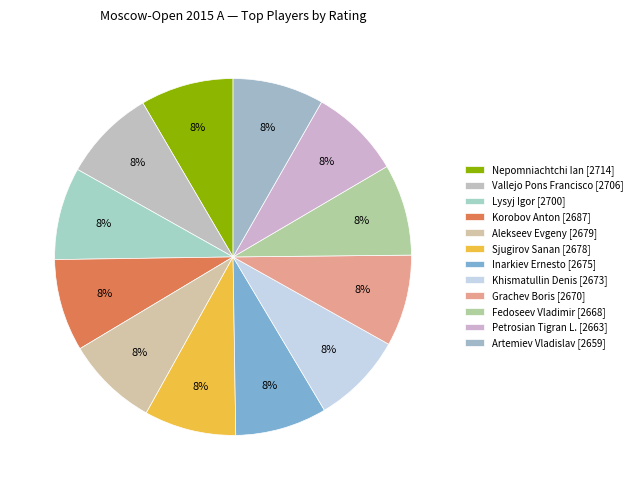

Which slice is the largest?

Nepomniachtchi Ian [2714]